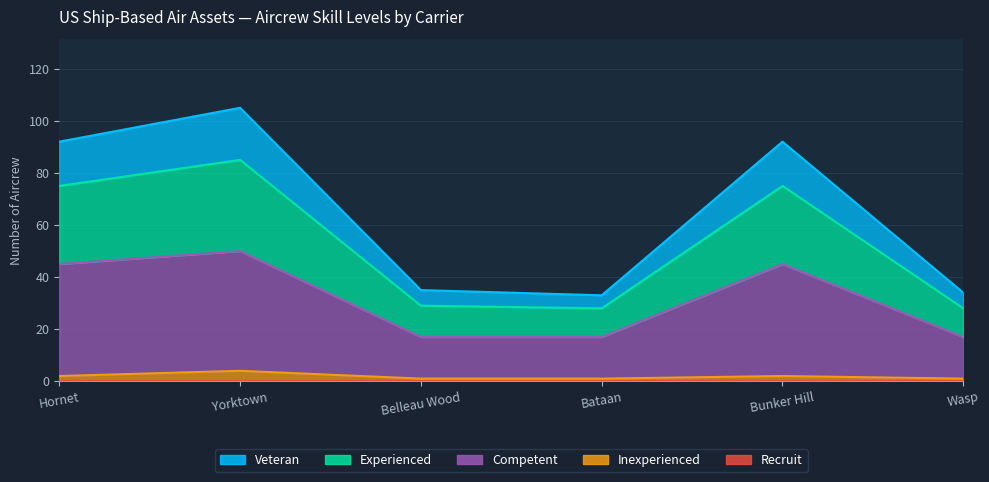

What is the greatest value displayed?

105